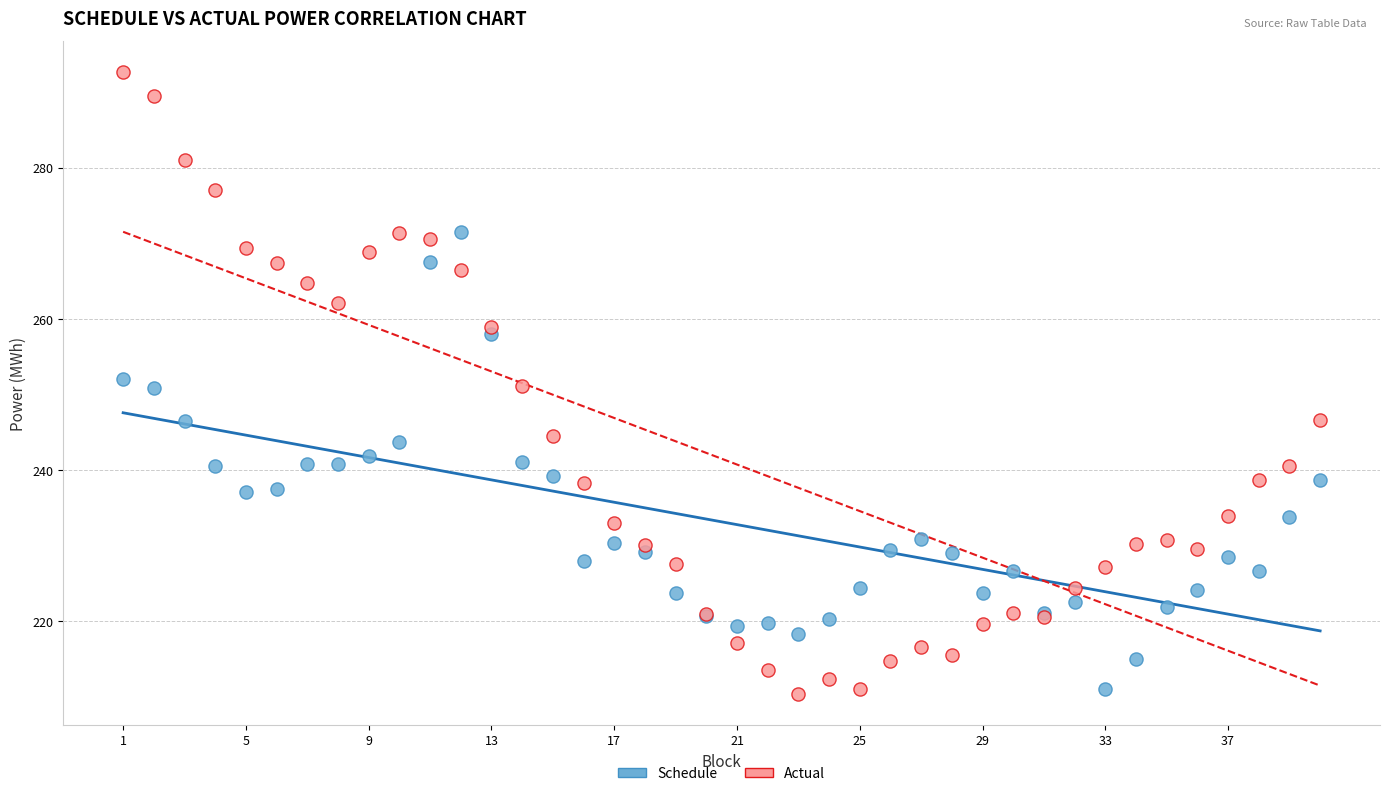

Which series has the largest Y range (max minus min)?

Actual